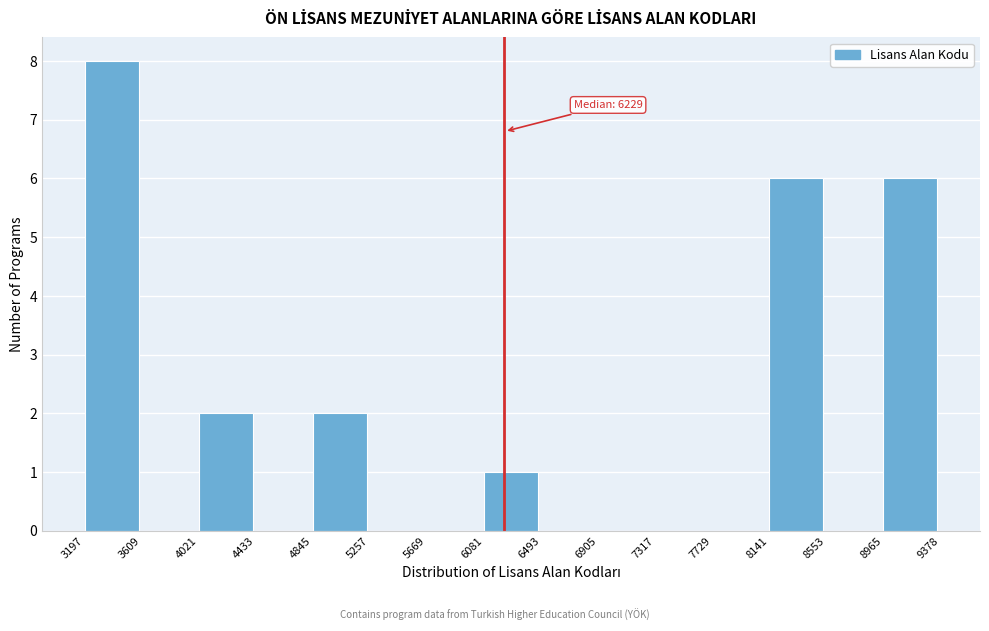

Which range on the x-axis has the tallest bar?

3197 to 3609